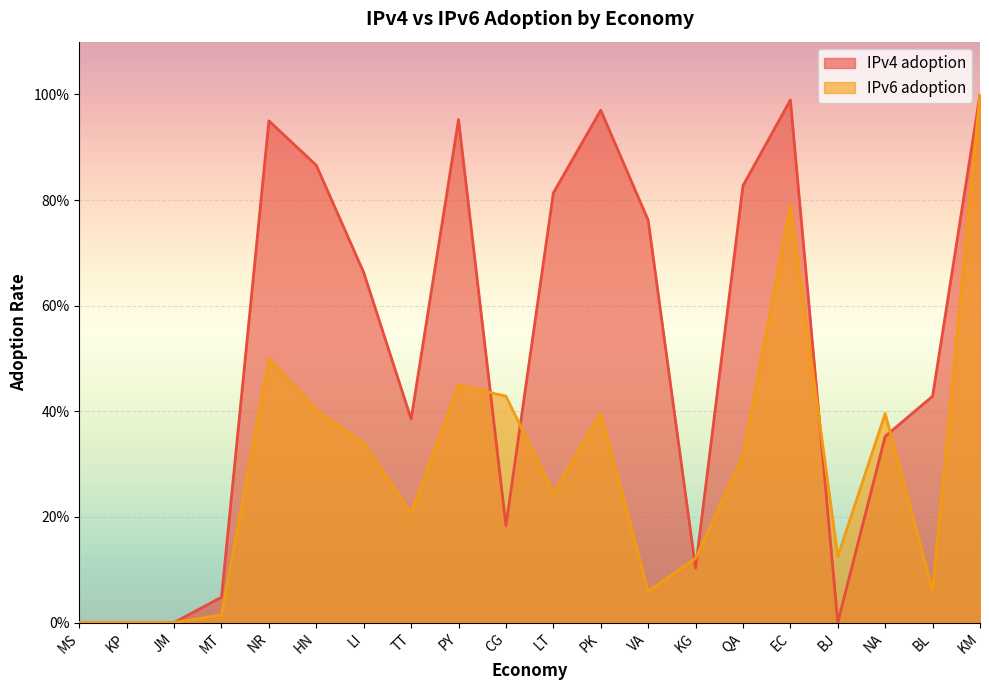

How many interior local valleys does the IPv4 adoption series have?

4